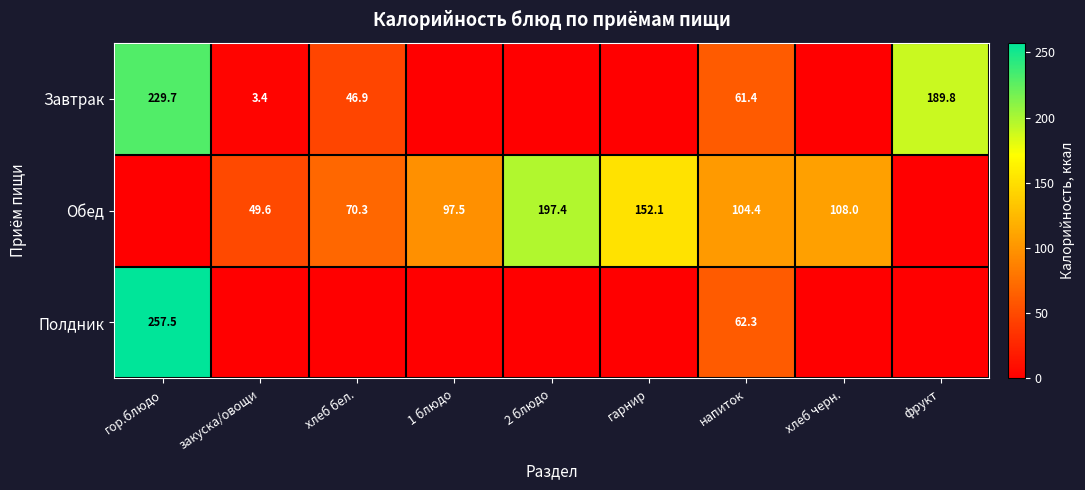

What is the maximum value shown in the chart?

257.5